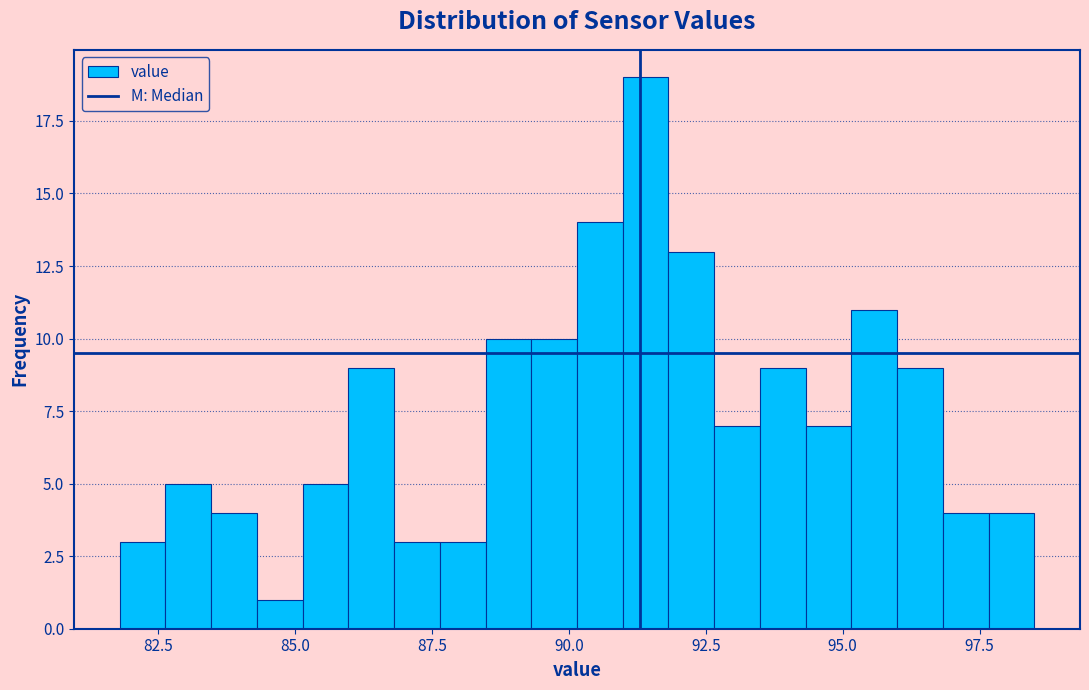

Around what value on the x-axis is the tallest bar? Give the approximate position of its centre, as read against the axis.

91.5